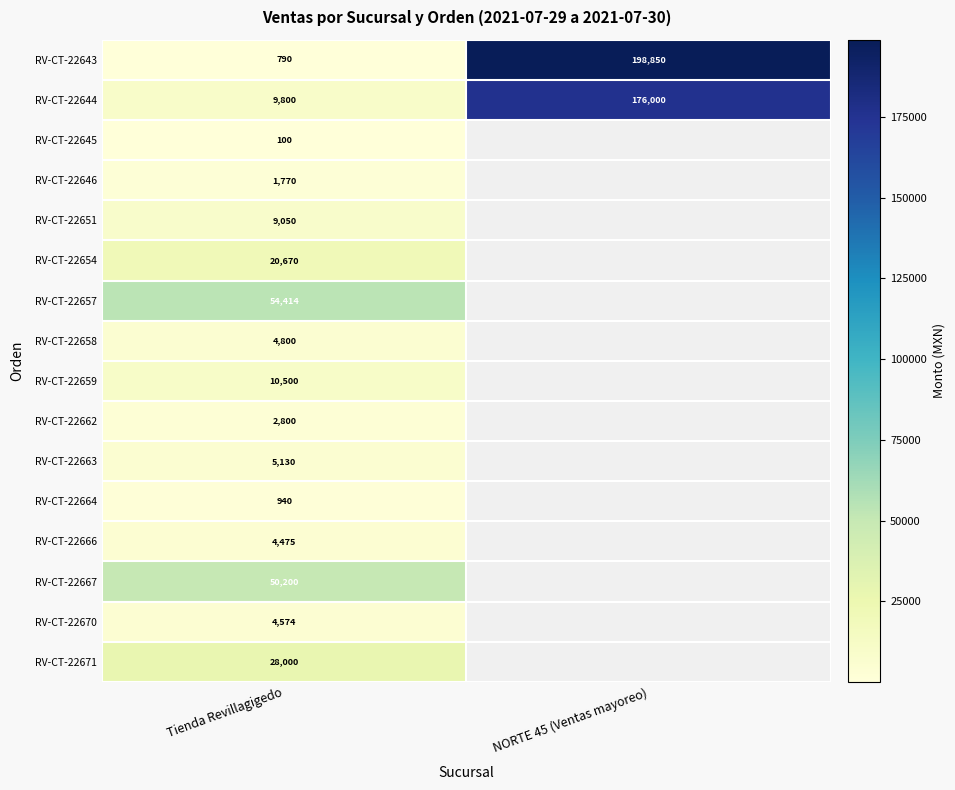

Which category has the highest value across all series?

NORTE 45 (Ventas mayoreo)